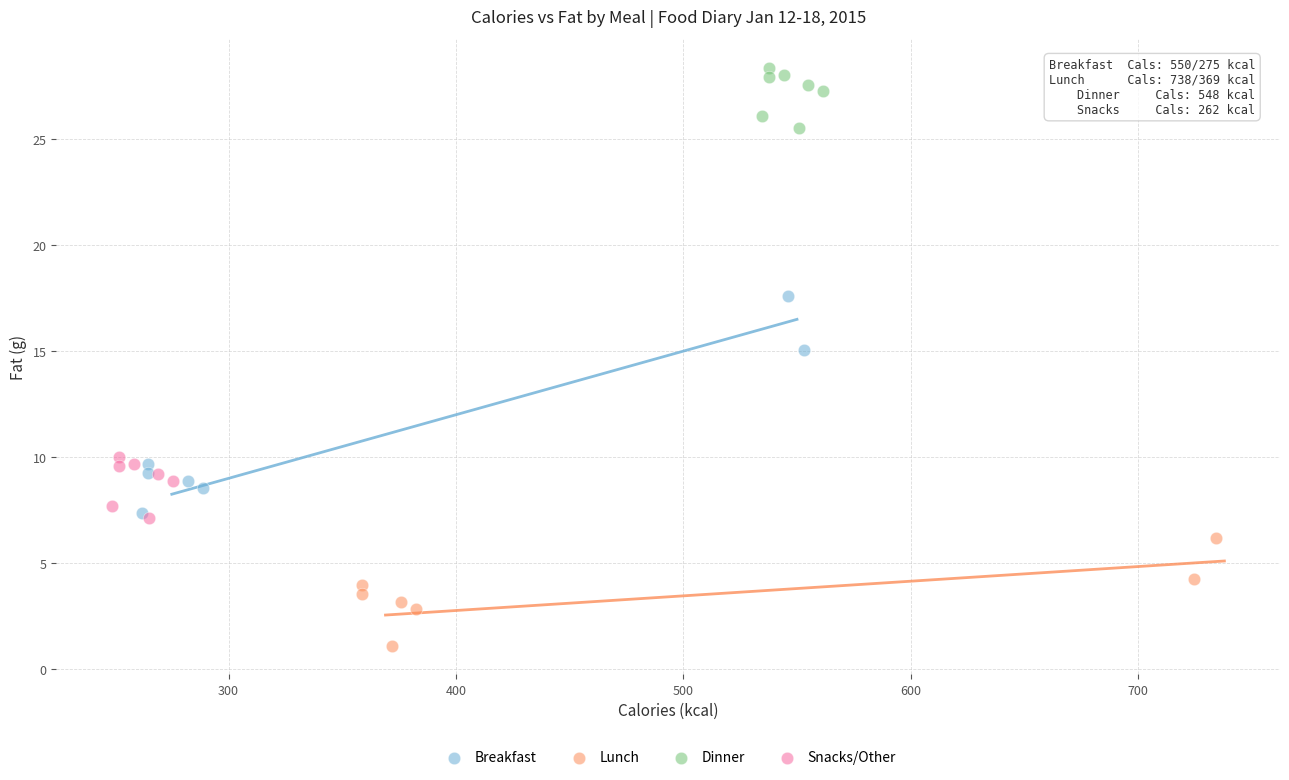

Which series has the largest Y range (max minus min)?

Breakfast